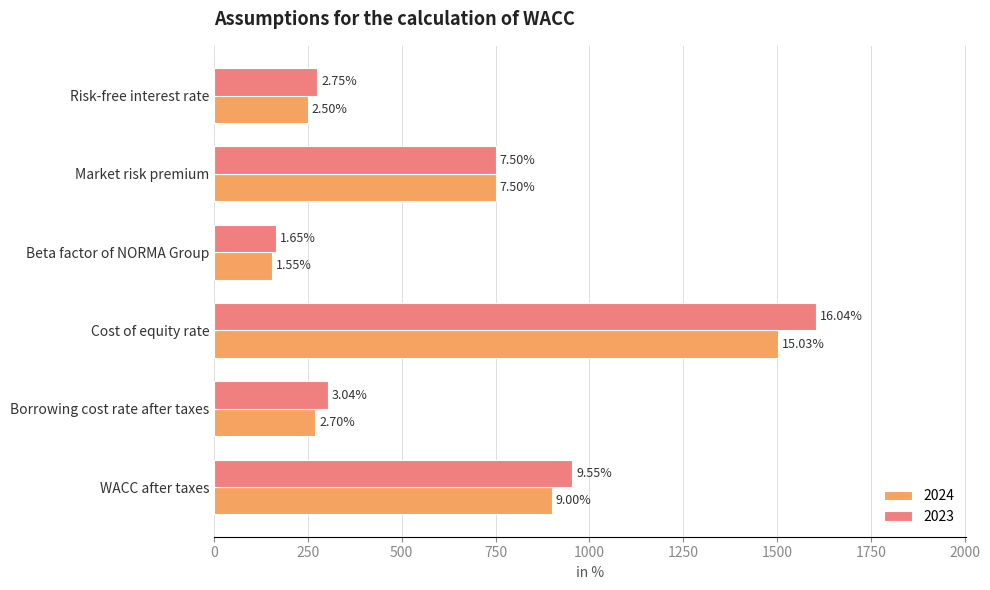

What is the approximate value of 2024 at Cost of equity rate, to the nearest 50?

1500